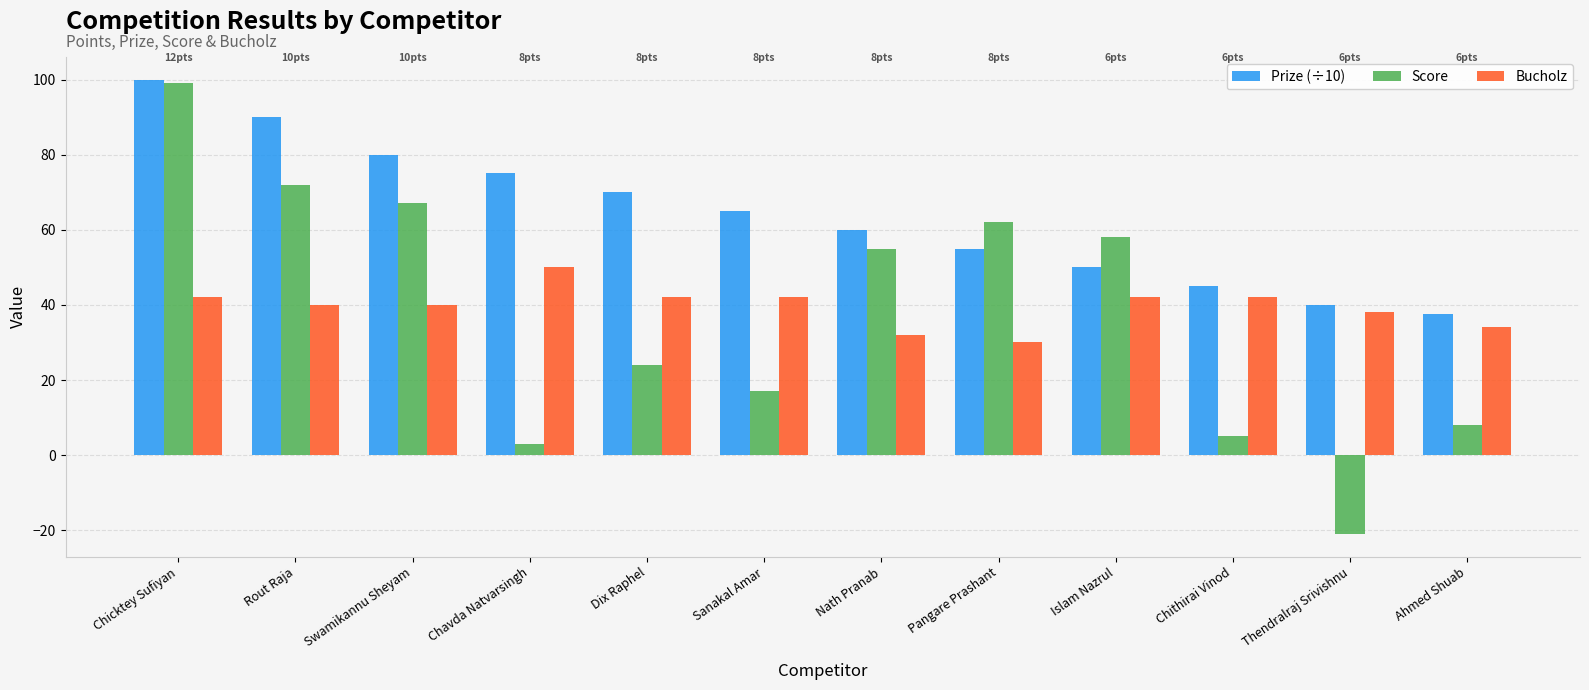

The value of Score at Ahmed Shuab is 3.5. True or false?

False